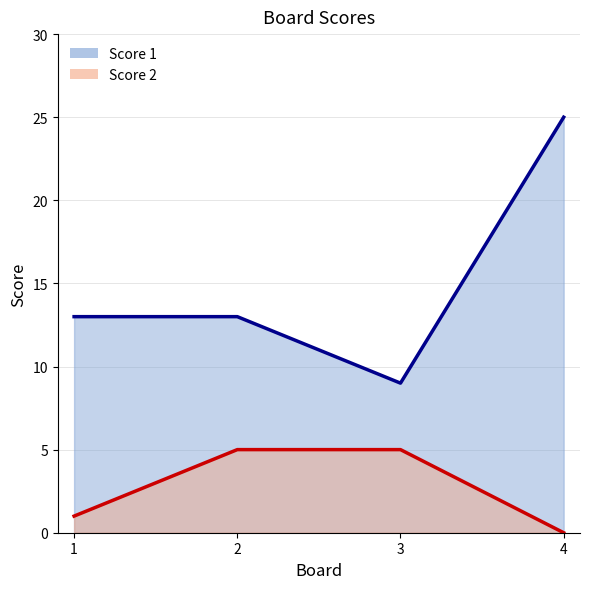

List the series in order of their peak value, lowest first.

Score 2, Score 1